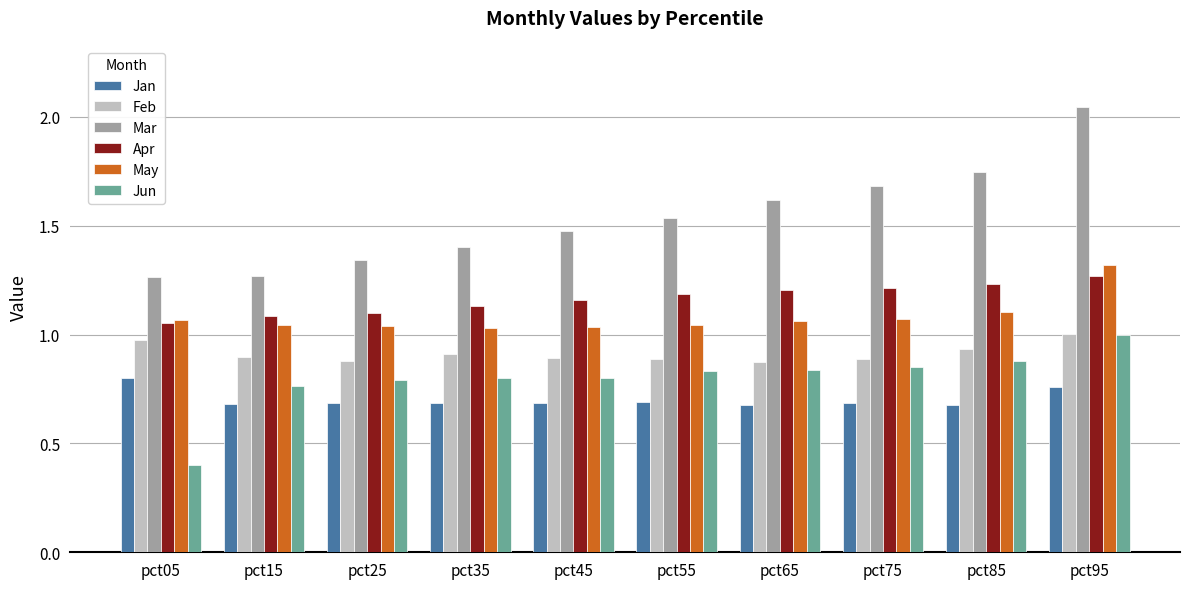

Which label corresponds to the smallest value in the chart?

pct05